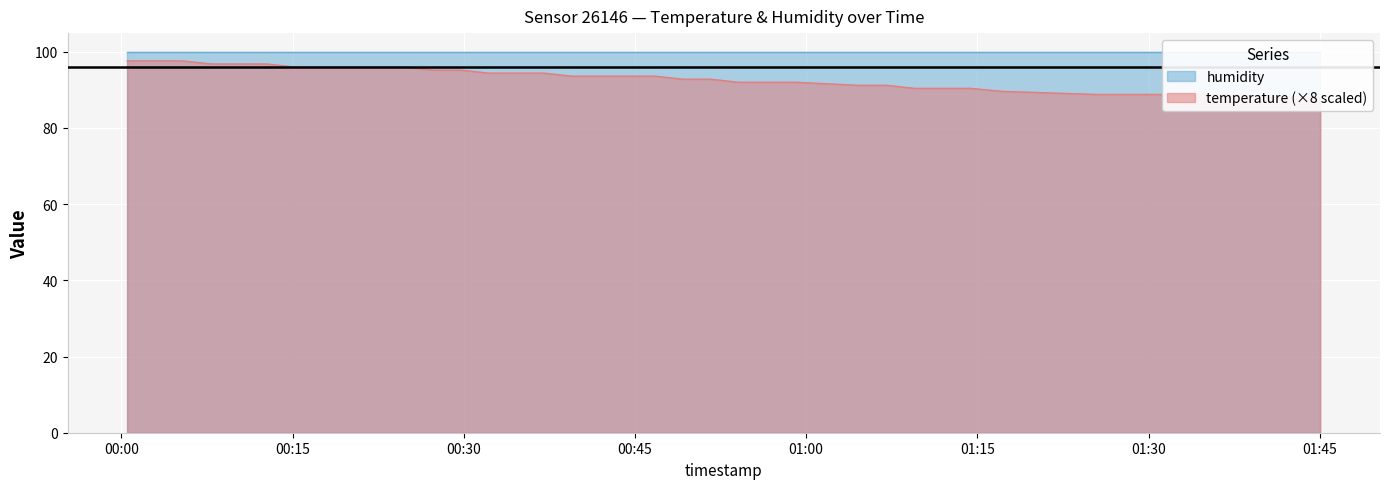

Which category has the highest value across all series?

2023-06-04T00:00:31